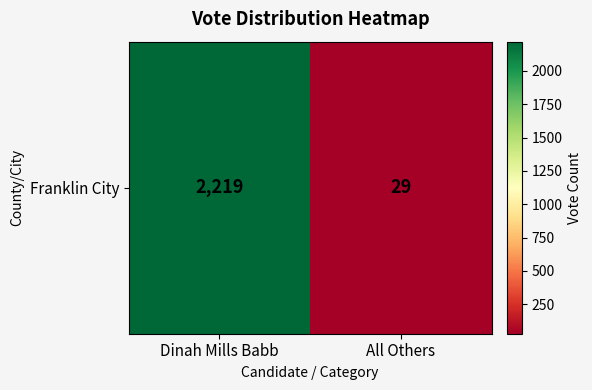

Rank the categories by value from lowest to highest.

All Others, Dinah Mills Babb